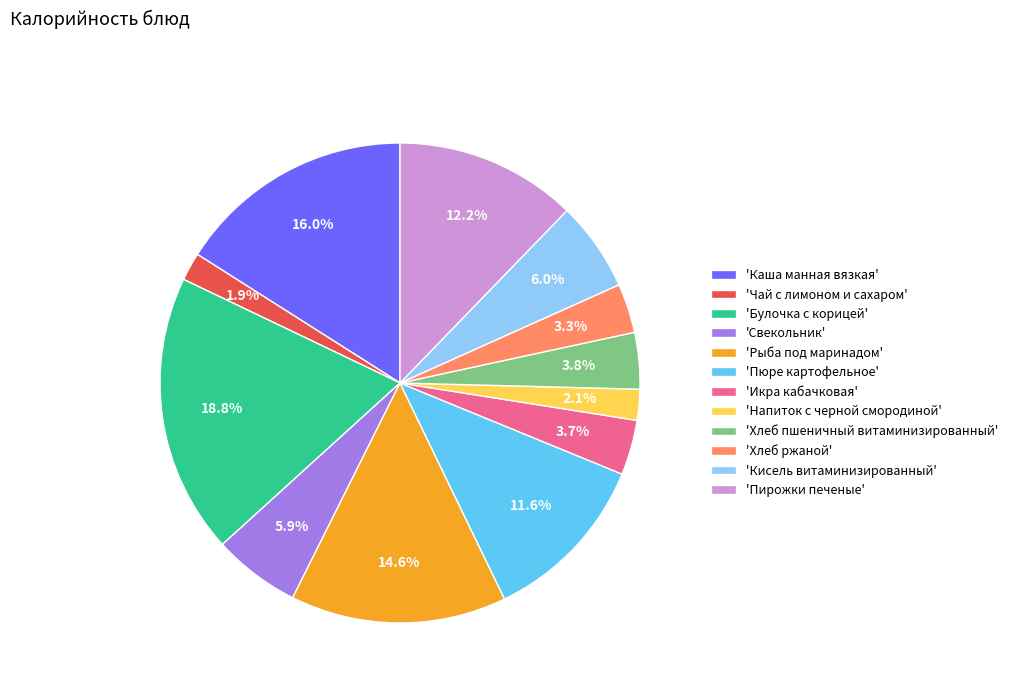

Does any single category account for the majority?

No